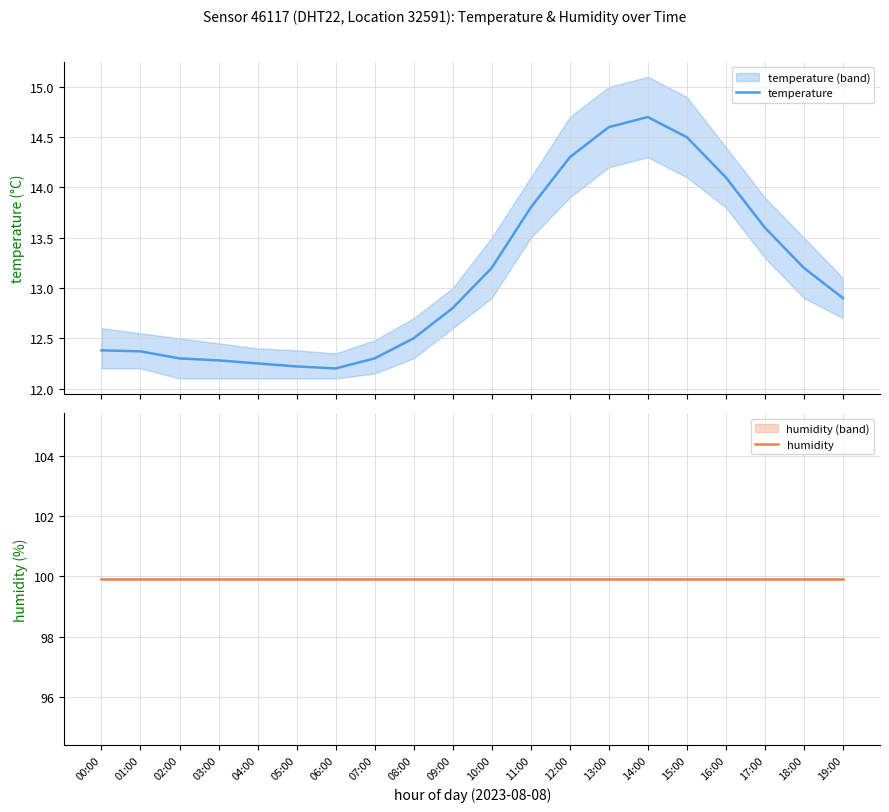

What is the sum of the temperature values at 08:00 and 02:00?

24.8